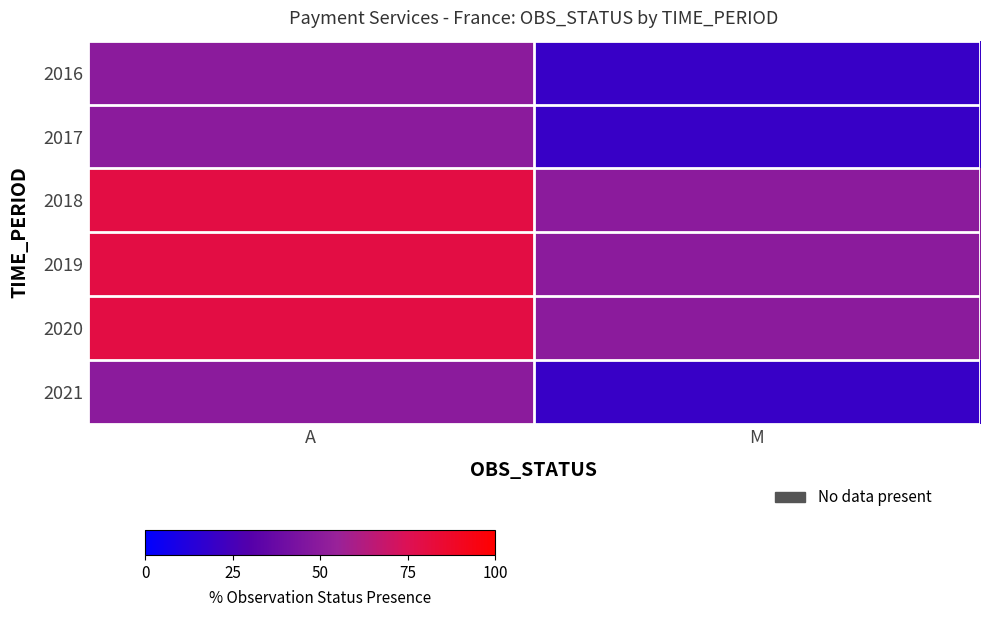

Which has a higher value, M or A?

A